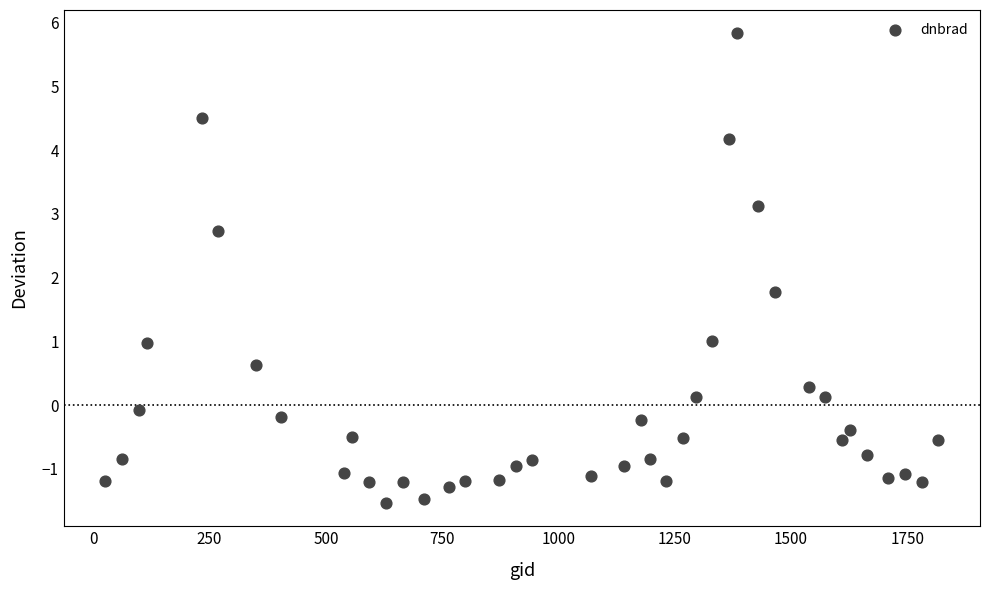

What is the range of Y values (max minus min)?

7.4